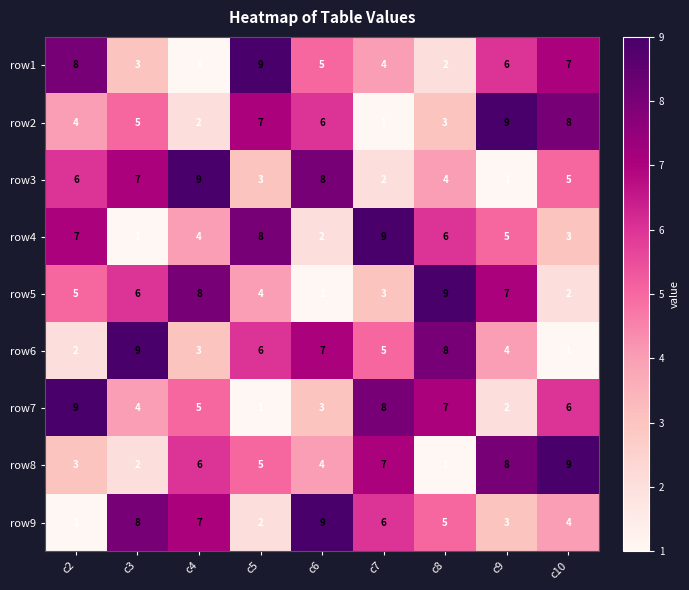

Where does the row8 series first go above 5?

c4